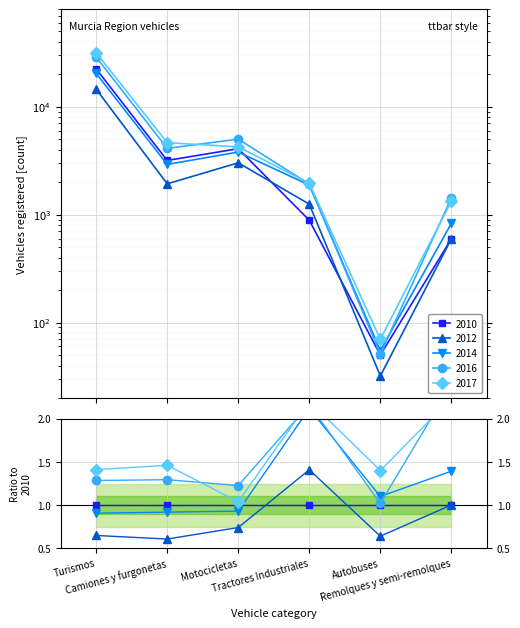

Reading left to right, list all the values displayed in this chart.

2010: 22449	3179	4085	888	50	596
2012: 14554	1930	3023	1251	32	597
2014: 20362	2920	3802	1880	55	830
2016: 28845	4114	5009	1921	51	1428
2017: 31672	4643	4247	1956	70	1332